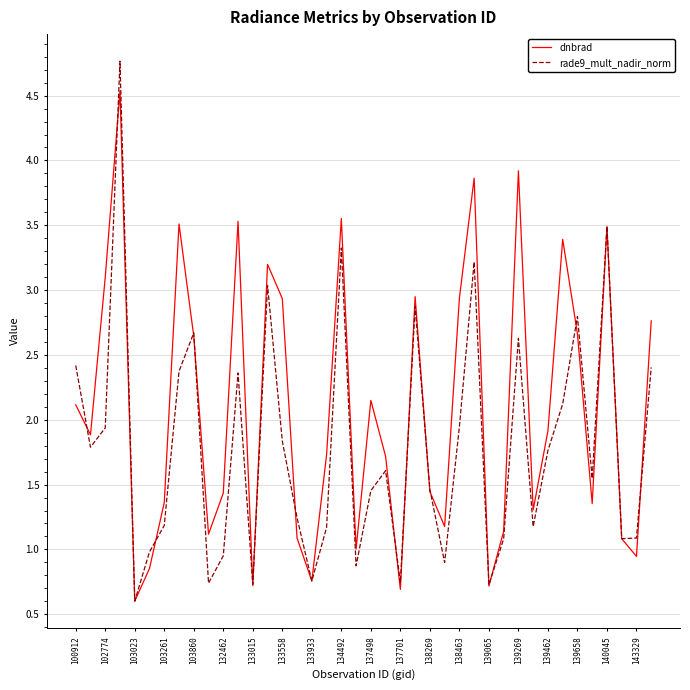

List the series in order of their peak value, highest first.

rade9_mult_nadir_norm, dnbrad